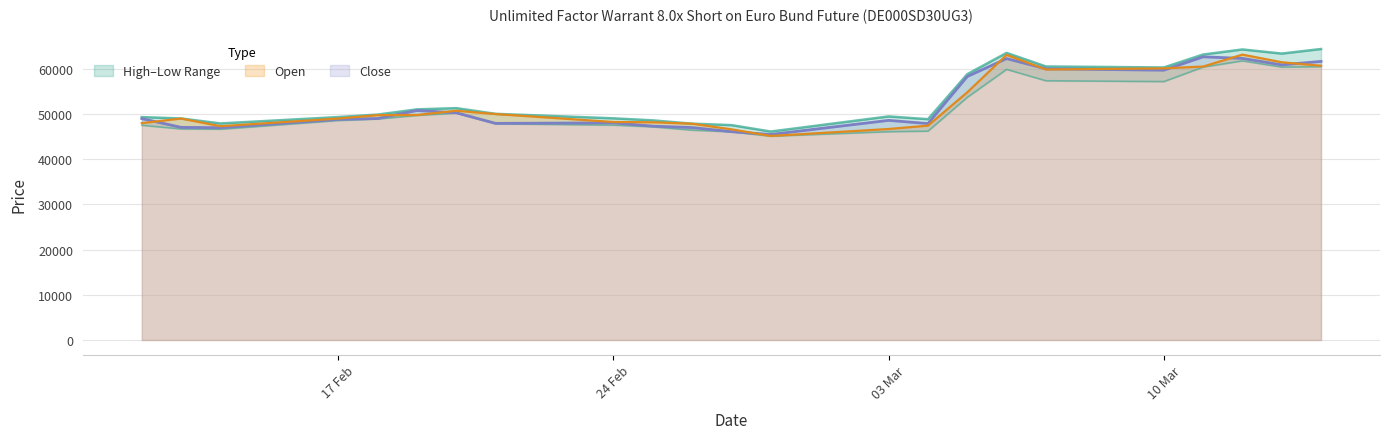

What is the lowest value of the Close series?

45450